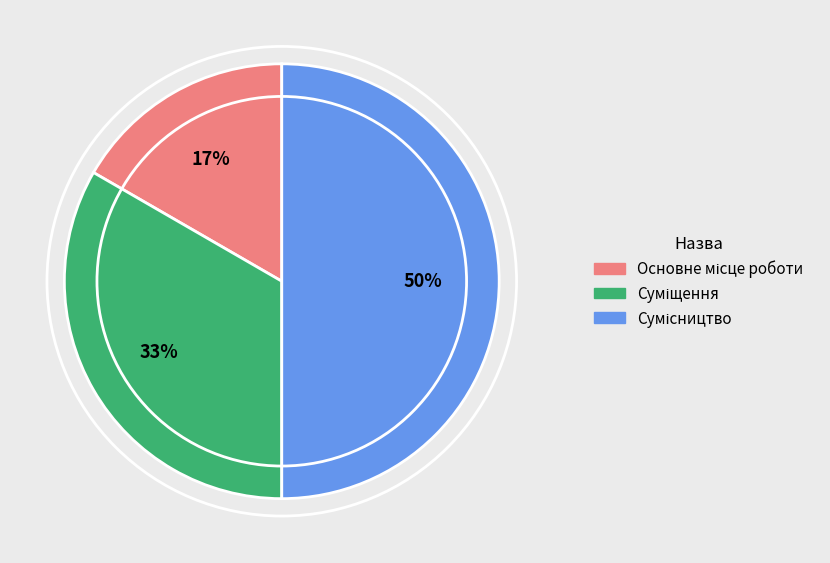

To the nearest percent, what is the average slice percentage?

33%